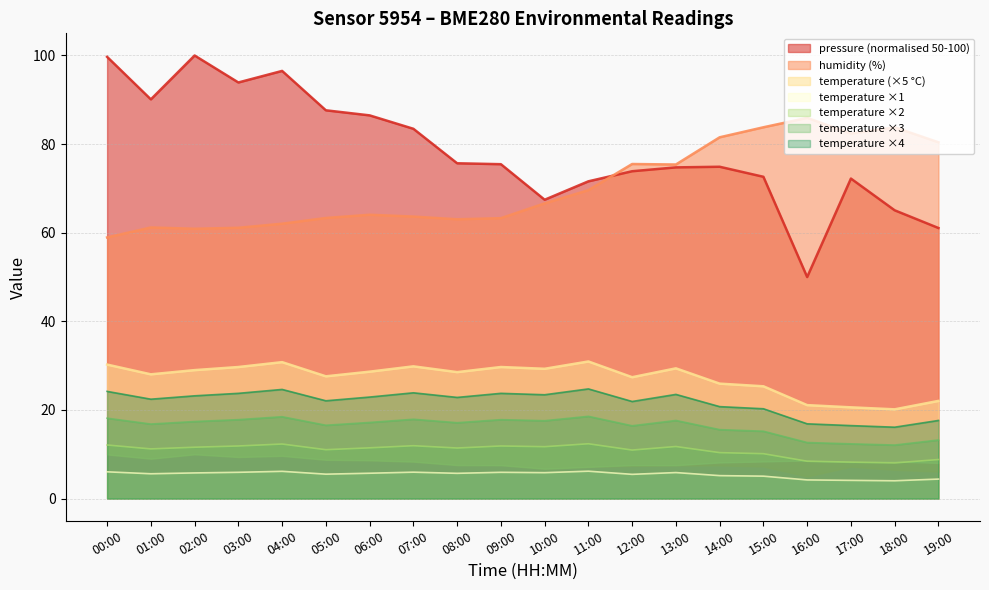

Which series has the widest spread of values?

pressure_norm